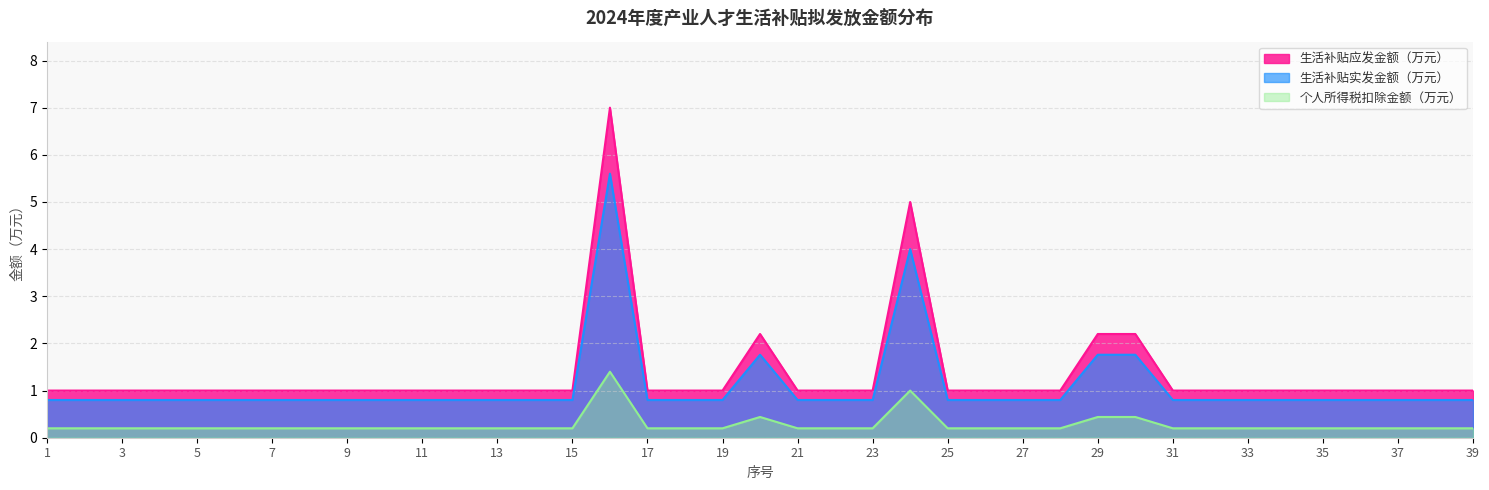

The 生活补贴应发金额（万元） series shows 1.5 at 33. True or false?

False